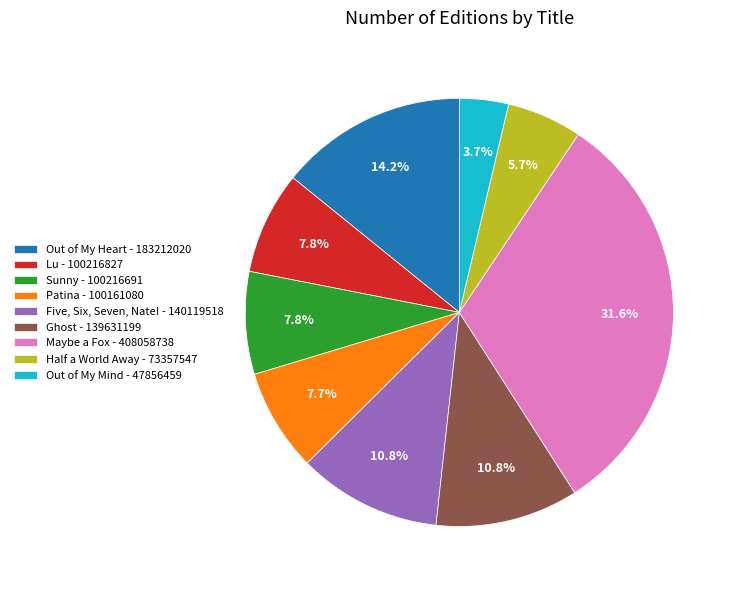

Does Maybe a Fox - 408058738 represent more than half of the total?

No